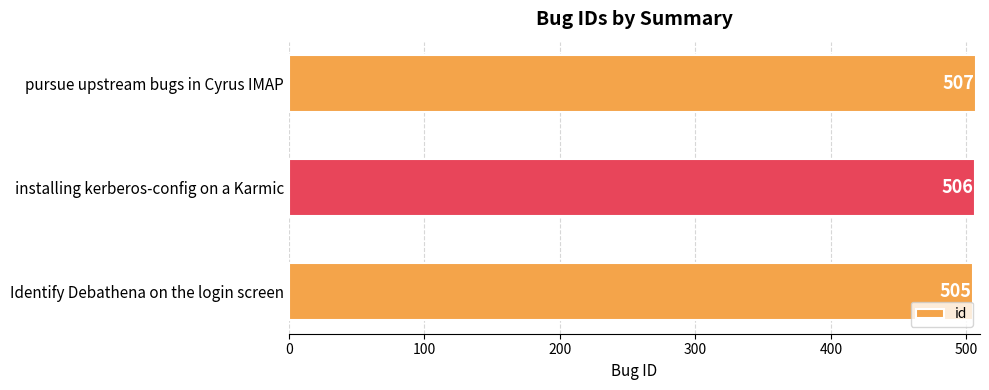

Which category has the highest value across all series?

pursue upstream bugs in Cyrus IMAP